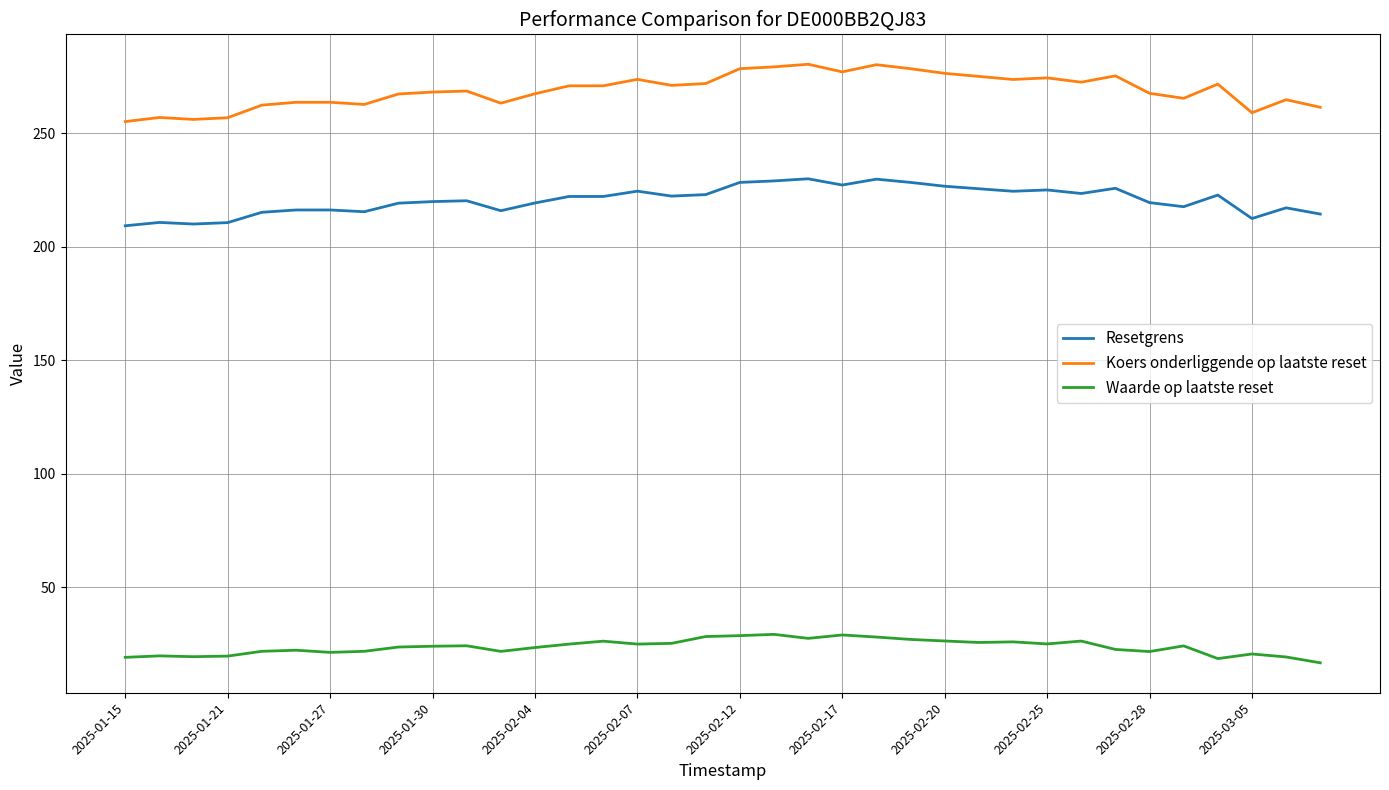

True or false: Waarde op laatste reset has more than 0 interior local peaks.

True